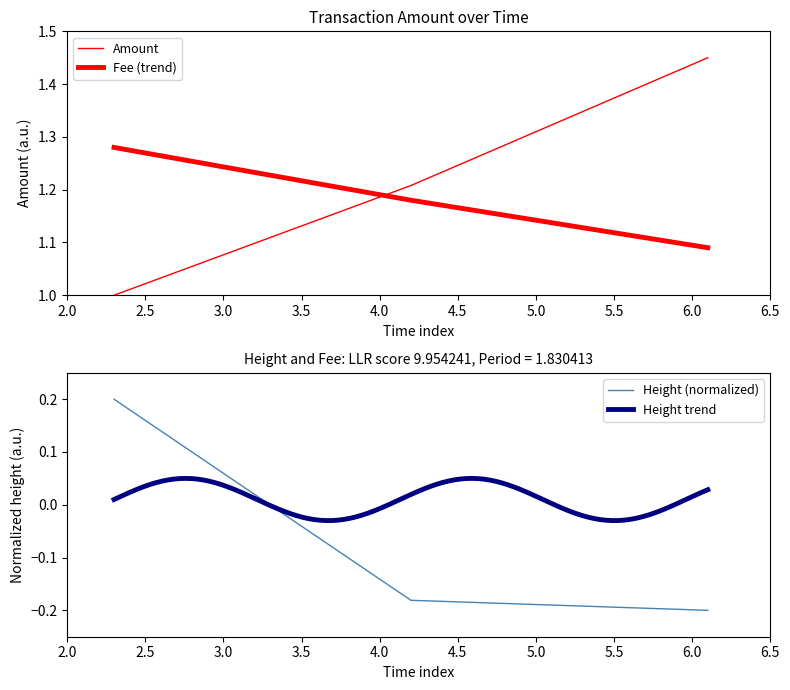

True or false: Height has a value of -0.2 at 2015-02-03 14:54:57.

True